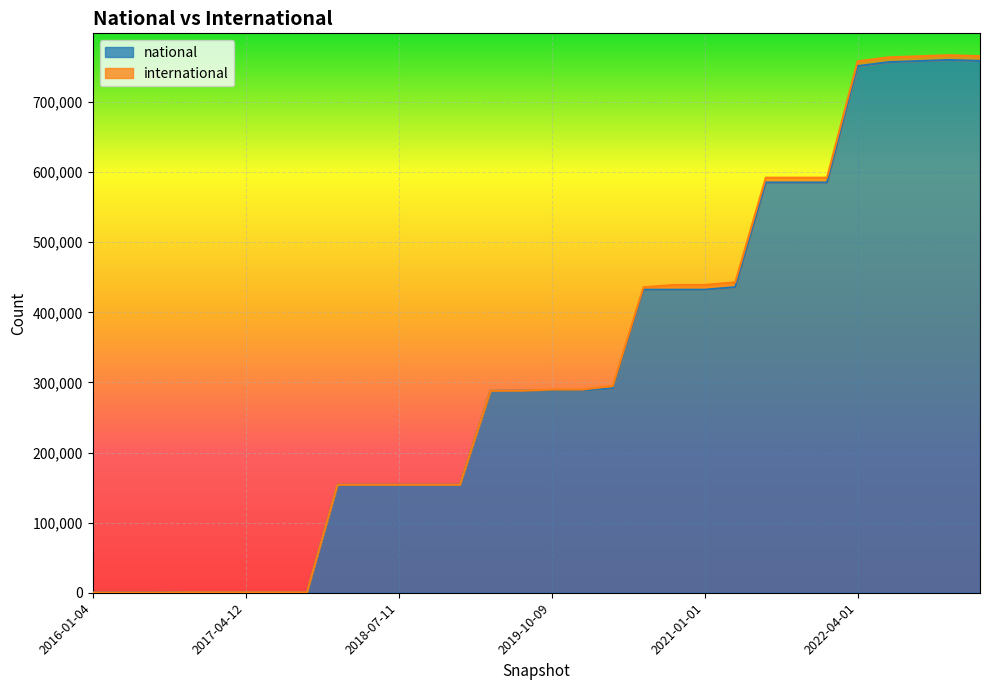

Reading left to right, list all the values displayed in this chart.

2016-01-04=268	2016-04-05=268	2016-07-04=268	2016-10-07=613	2016-12-27=613	2017-04-12=613	2017-07-24=613	2017-10-12=613	2017-12-22=154006	2018-04-09=154006	2018-07-11=154006	2018-09-28=154006	2019-01-01=154006	2019-04-06=288118	2019-07-01=288250	2019-10-09=288534	2020-01-01=288534	2020-04-01=291630	2020-07-01=432334	2020-10-01=432334	2021-01-01=432334	2021-04-01=436057	2021-07-01=585324	2021-10-01=585324	2022-01-01=585324	2022-04-01=751264	2022-07-01=756963	2022-10-01=758515	2023-01-01=760078	2023-04-01=758717